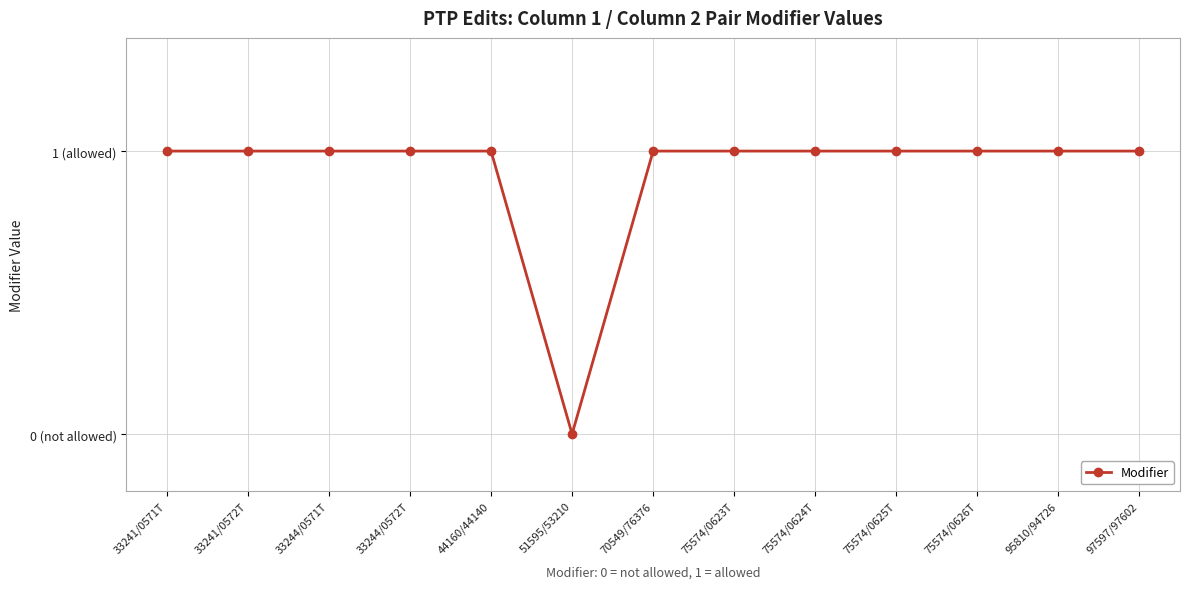

True or false: there are more than 2 points higher than both neighbors.

False